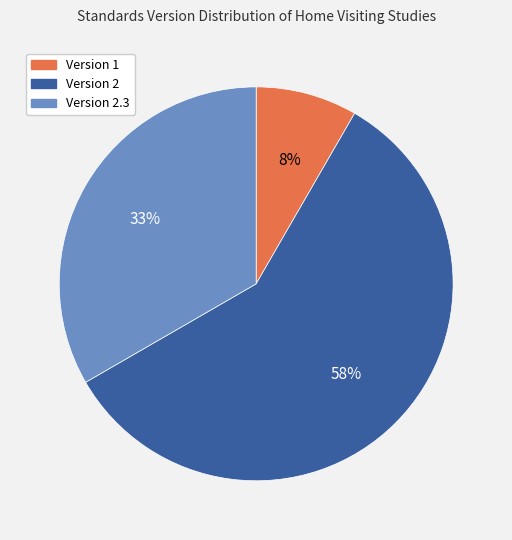

Is there a majority slice in this chart?

Yes